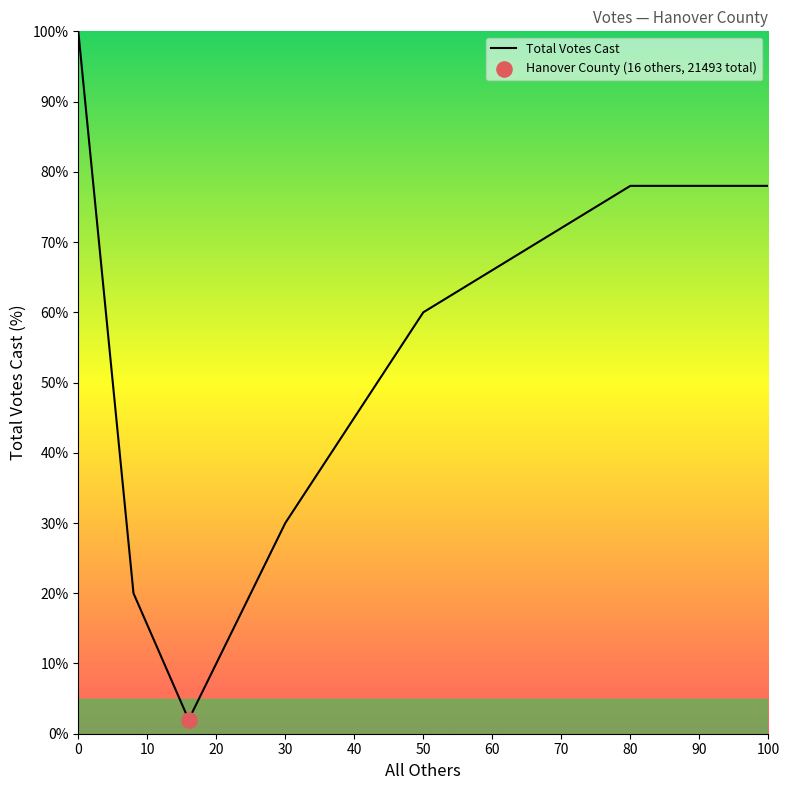

What is the average value?

53